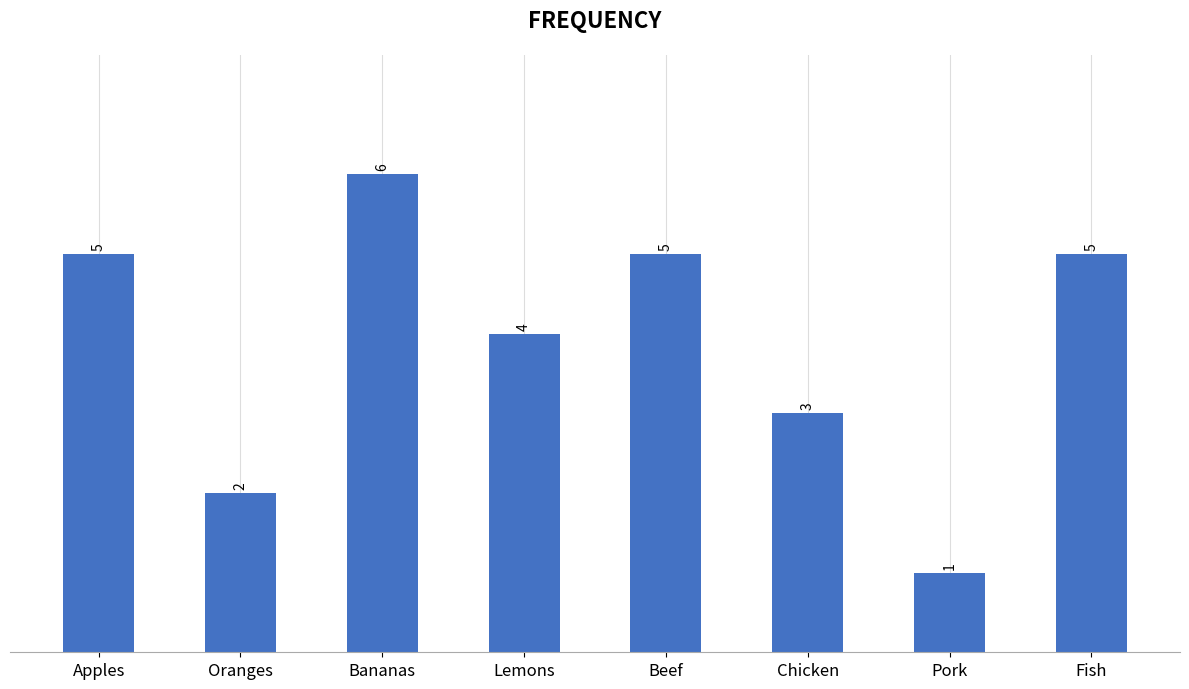

The value at Fish is 3. True or false?

False